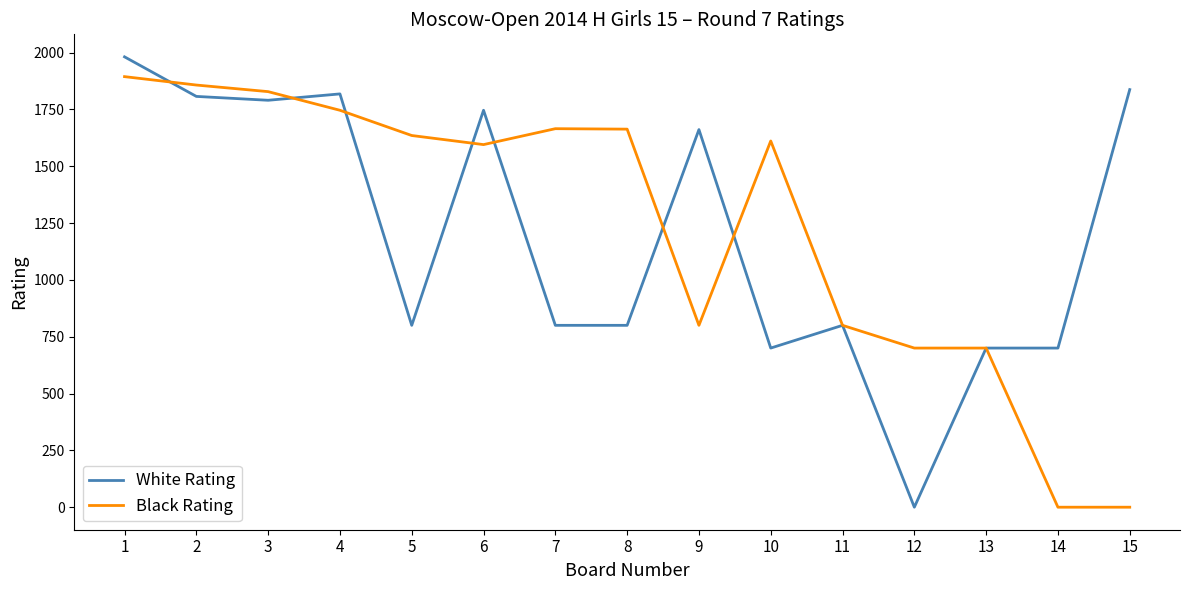

Which series changed the most between 3 and 5?

White Rating